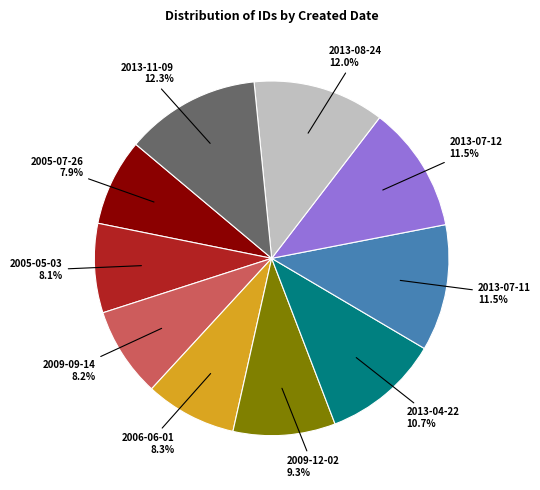

To the nearest percent, what is the average slice percentage?

10%